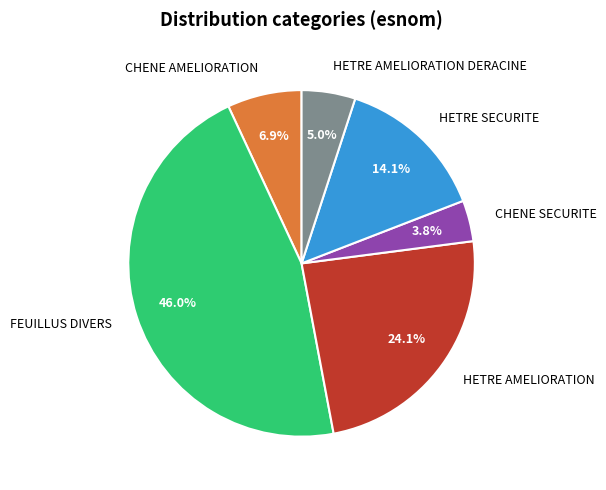

Does any single category account for the majority?

No